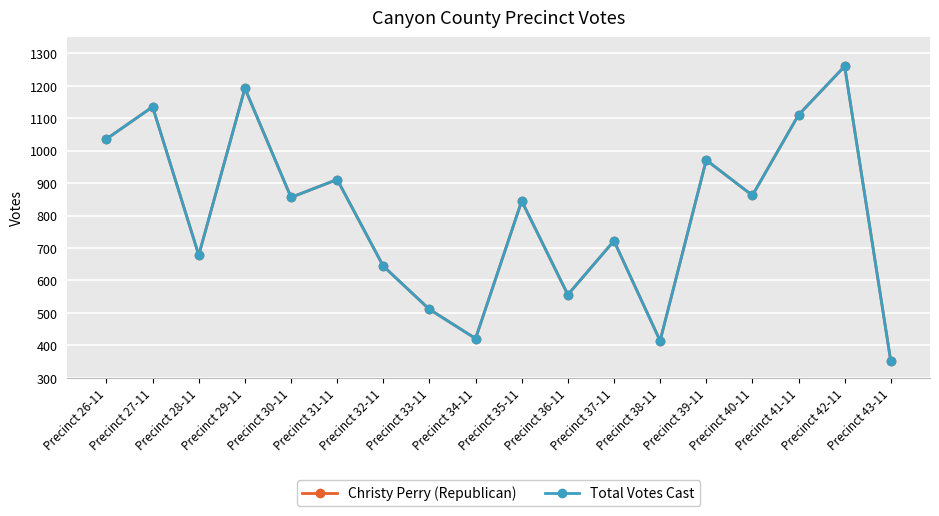

True or false: Christy Perry (Republican) has a value of 691 at Precinct 41-11.

False